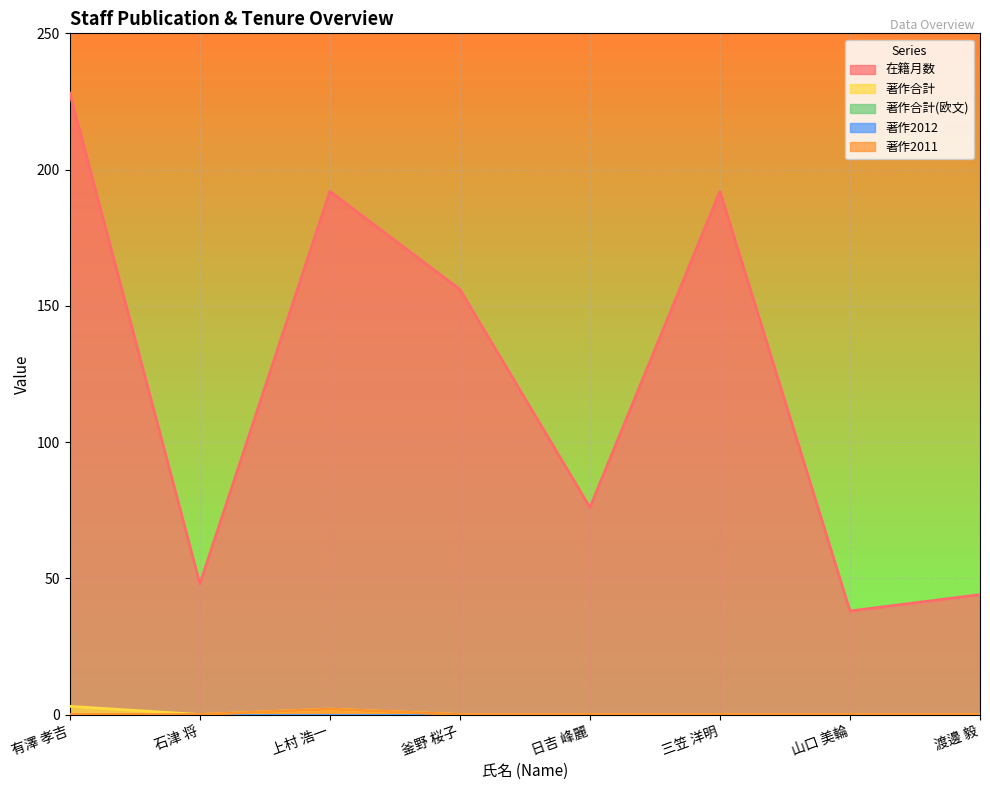

True or false: 在籍月数 and 著作合計 cross at least once.

False